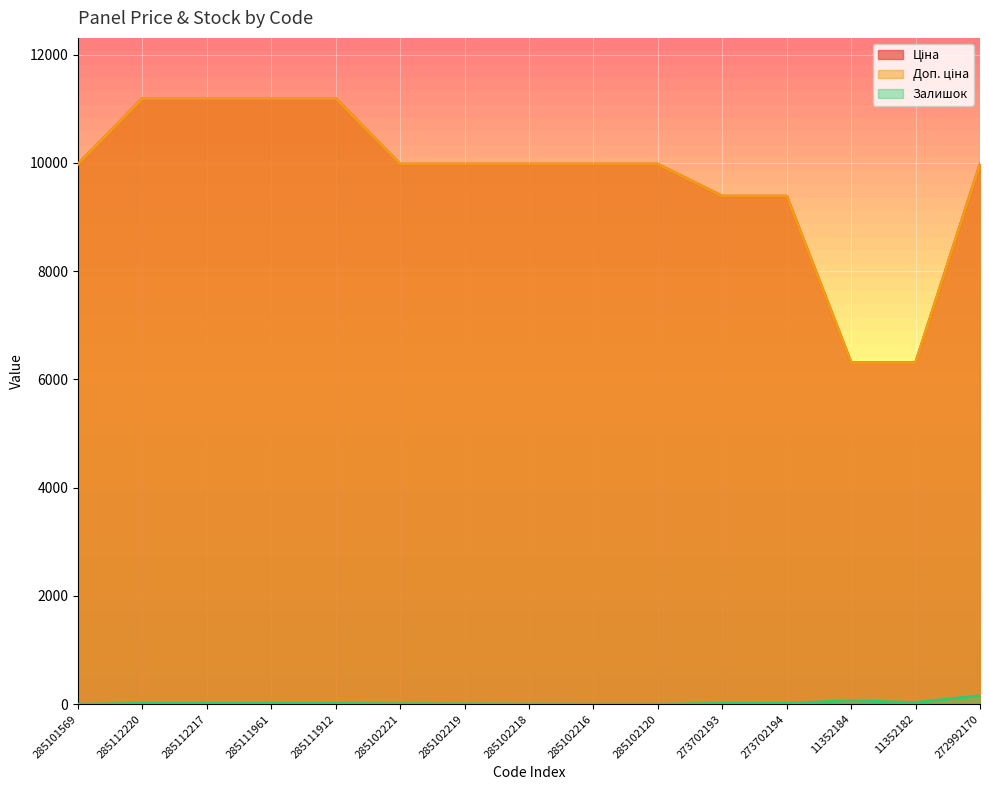

The Залишок series shows 22.4 at 285112217. True or false?

False